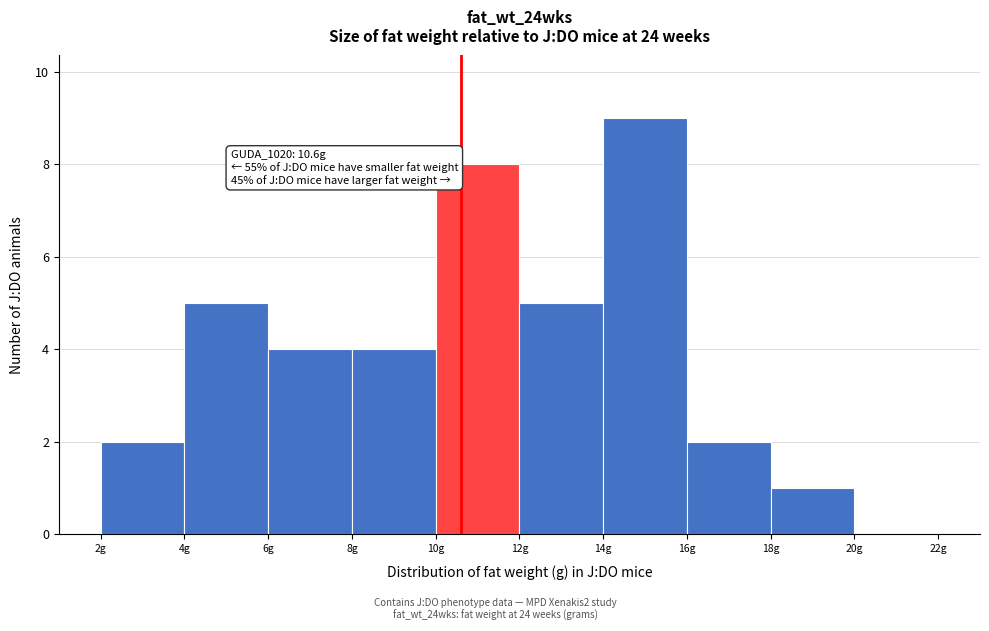

Over which range of the x-axis is the bar tallest?

14 to 16